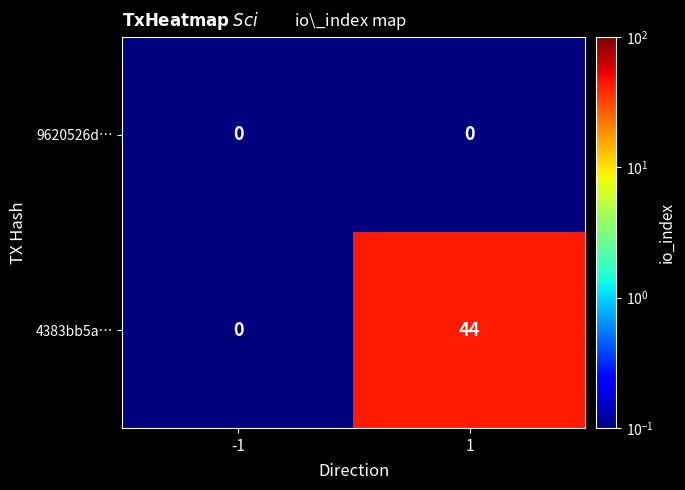

Which series changed the most between -1 and 1?

4383bb5a…